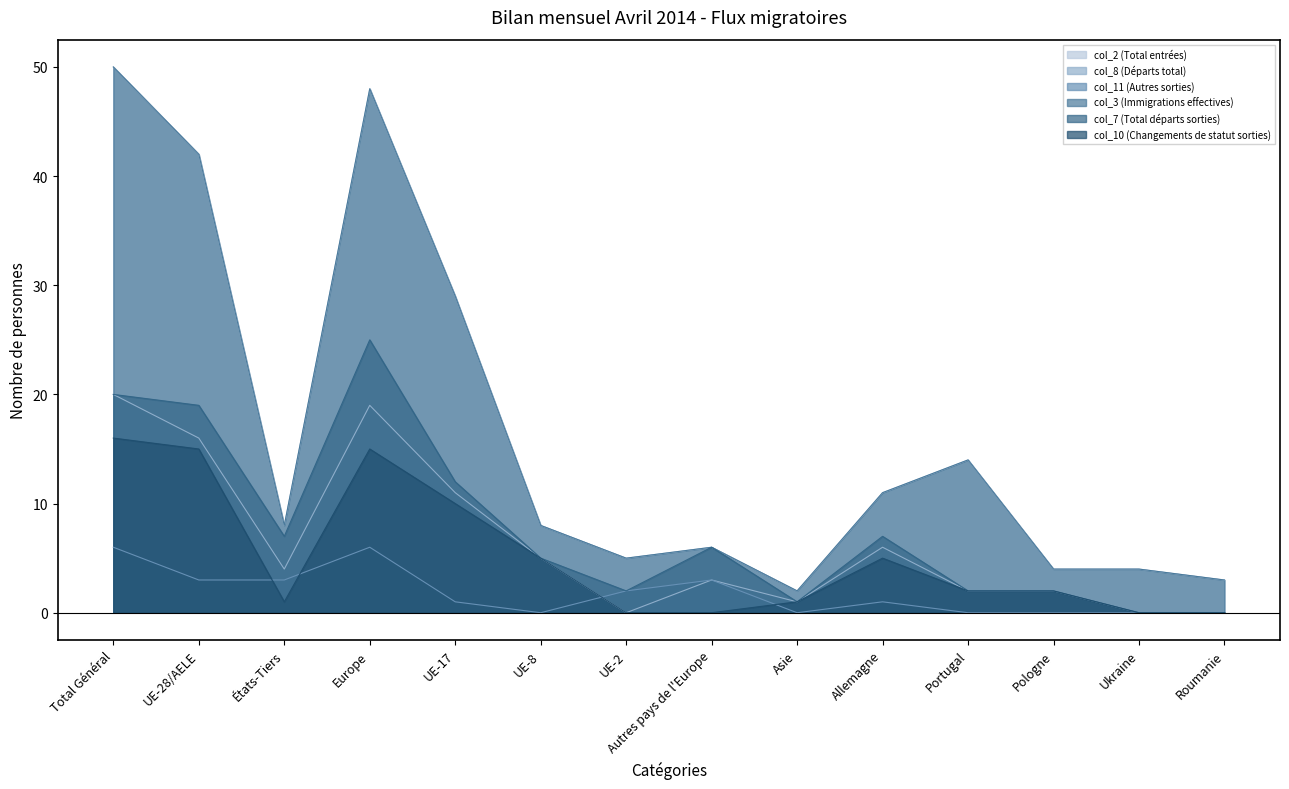

Is it true that col_10 (Changements de statut sorties) equals 3 at Pologne?

False